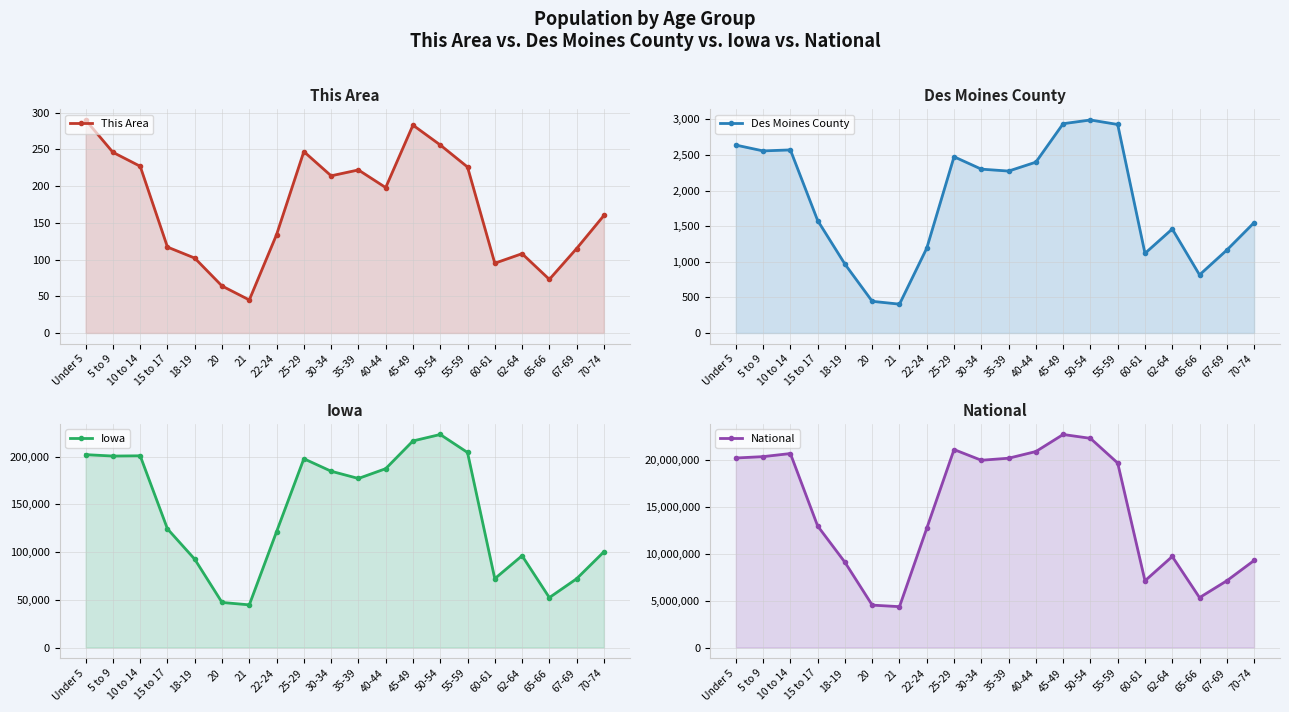

What is the sum of all This Area values?

3422